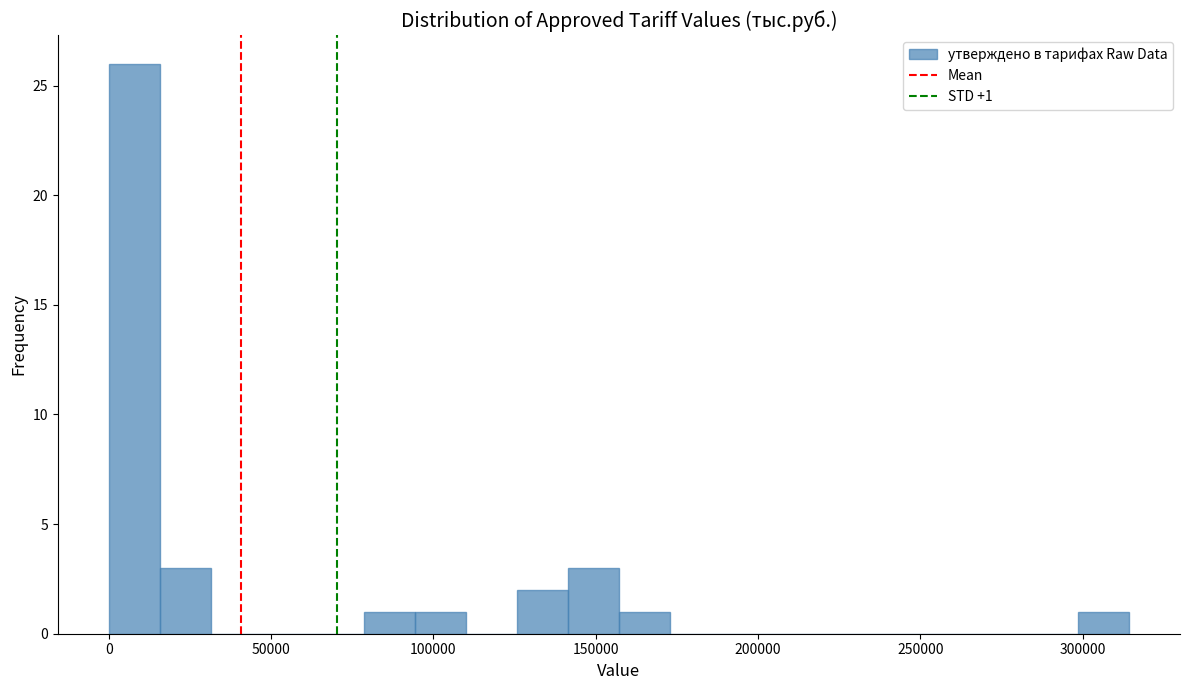

Read against the x-axis, roughly where is the centre of the tallest bar?

10000